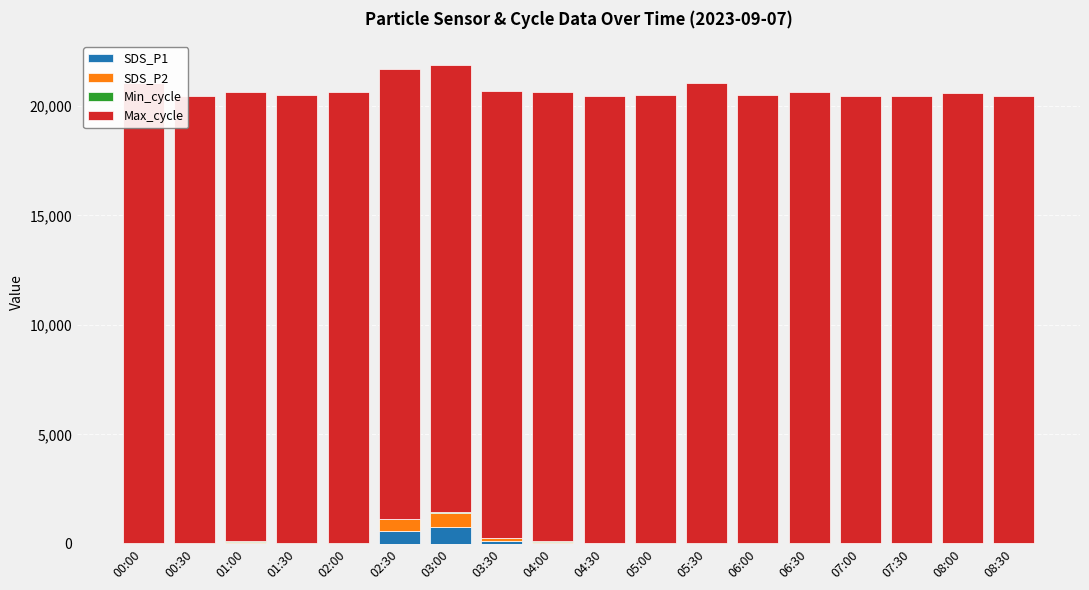

How many values in the SDS_P1 series are below 9?

9